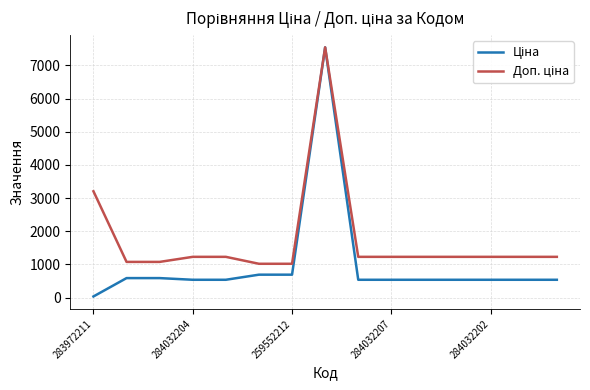

Rank the series by their maximum value, from lowest to highest.

Ціна, Доп. ціна